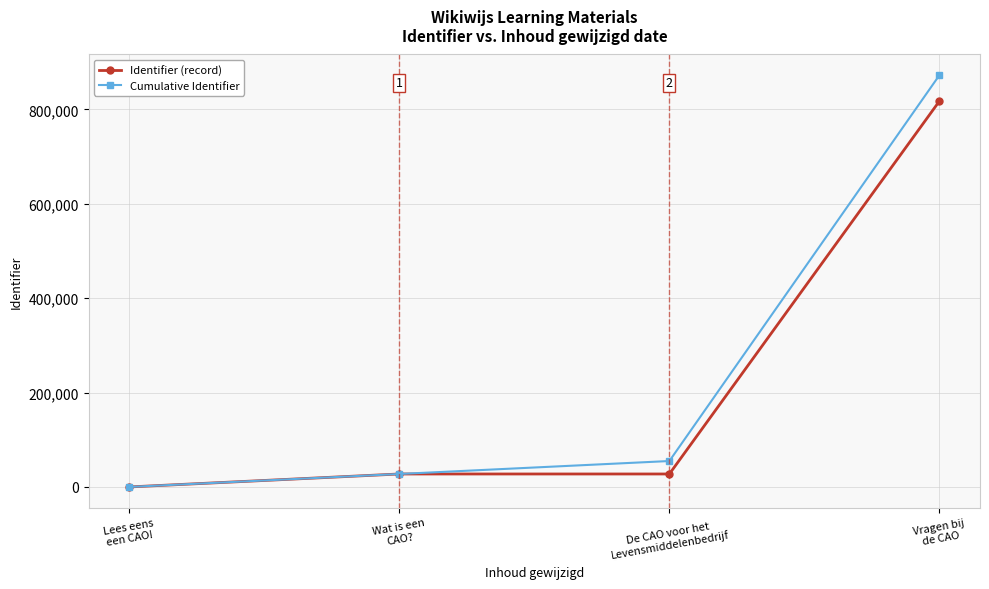

Does the chart have visible grid lines?

Yes